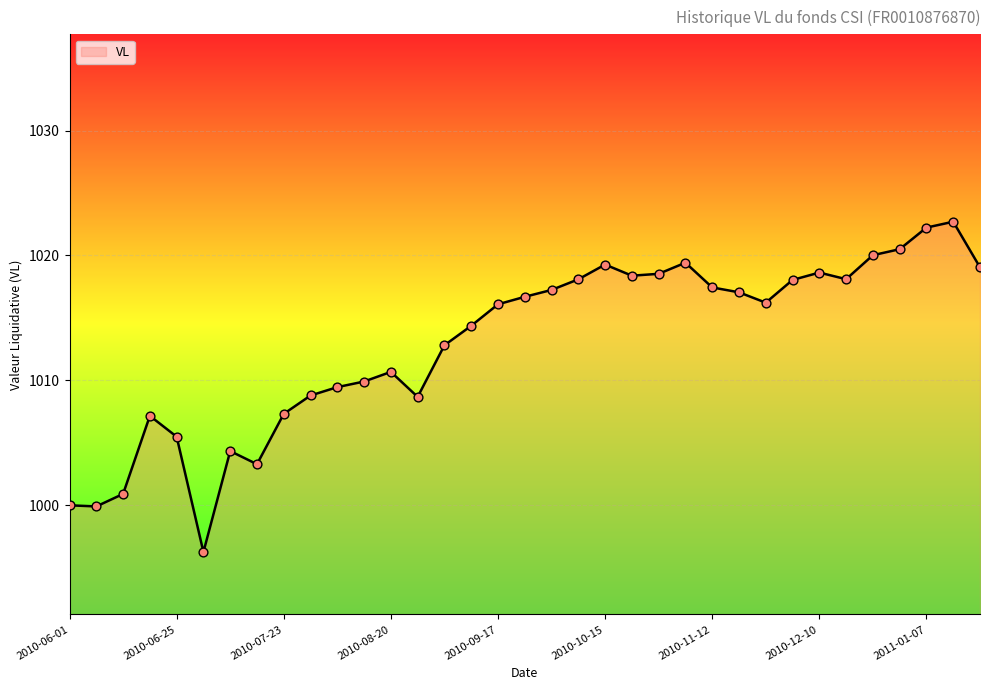

What is the greatest value displayed?

1022.7